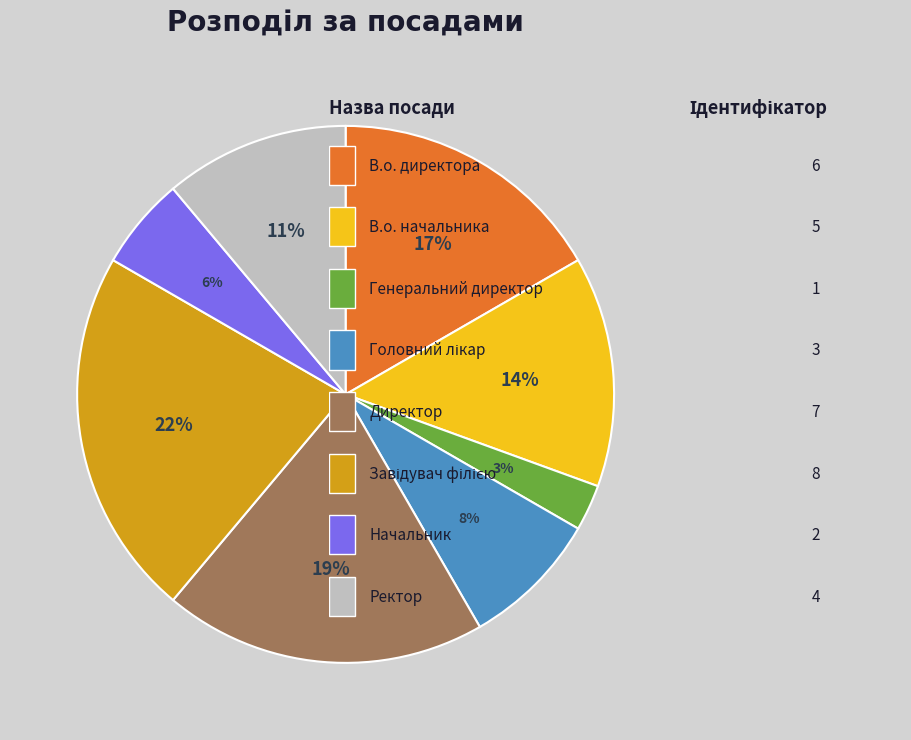

To the nearest percent, what is the difference between the largest and smallest slice percentages?

19%